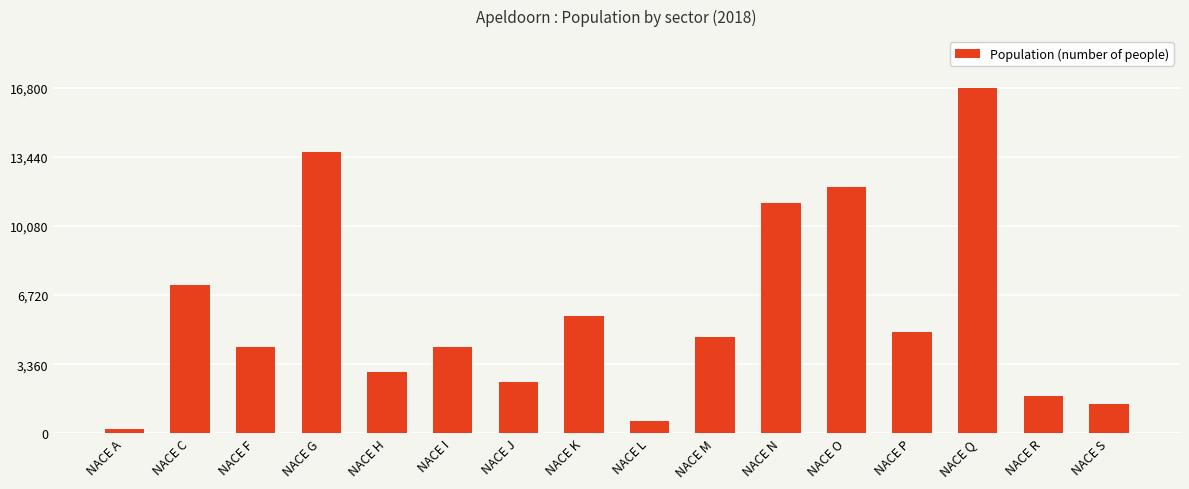

True or false: the data shows 200 at NACE A.

True